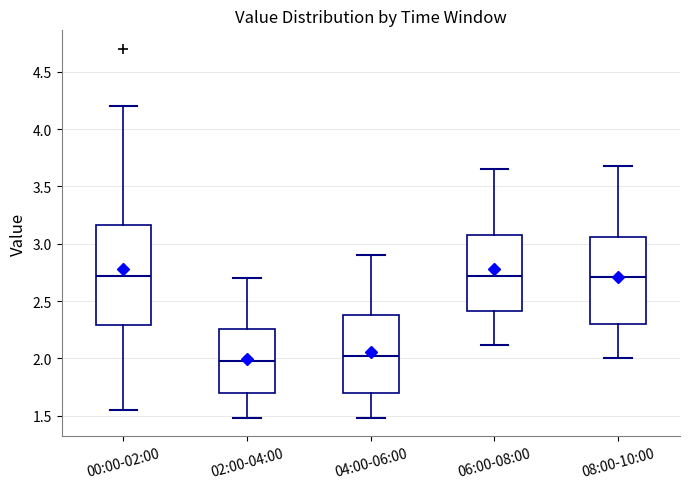

Where is the lower edge of the box for 08:00-10:00 on the y-axis? The values are not printed on the chart, so give them approximately, as read against the axis.

2.30